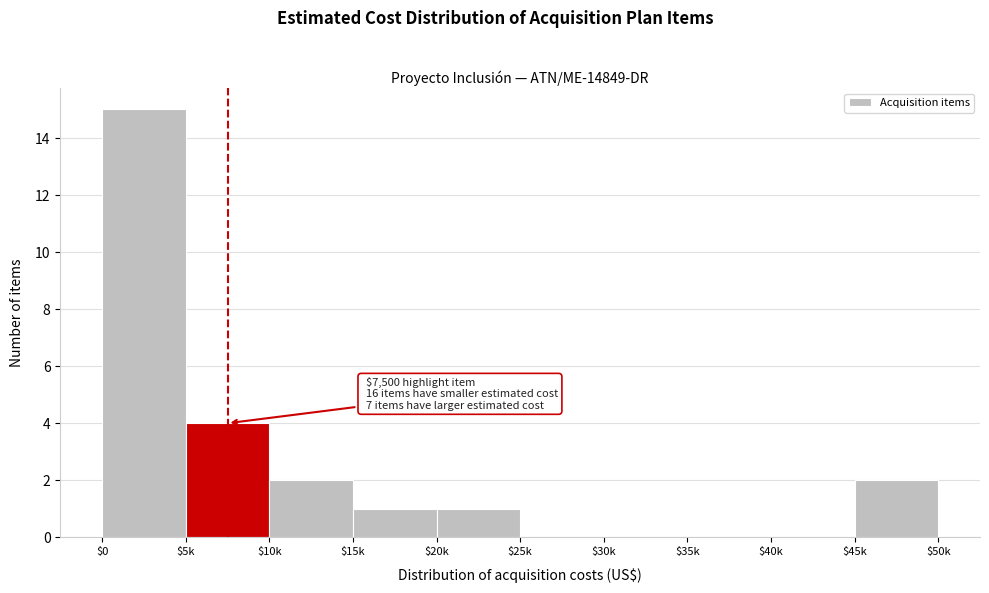

At which label is the value closest to 7?

$5k